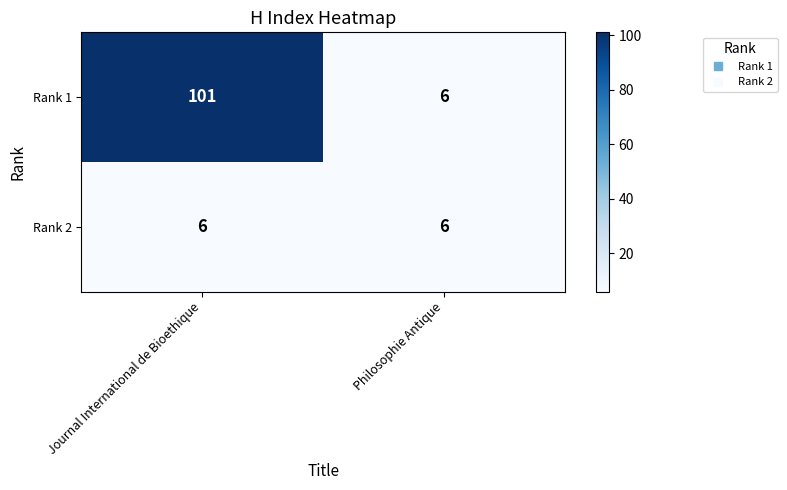

What is the sum of the Rank 1 values at Journal International de Bioethique and Philosophie Antique?

107